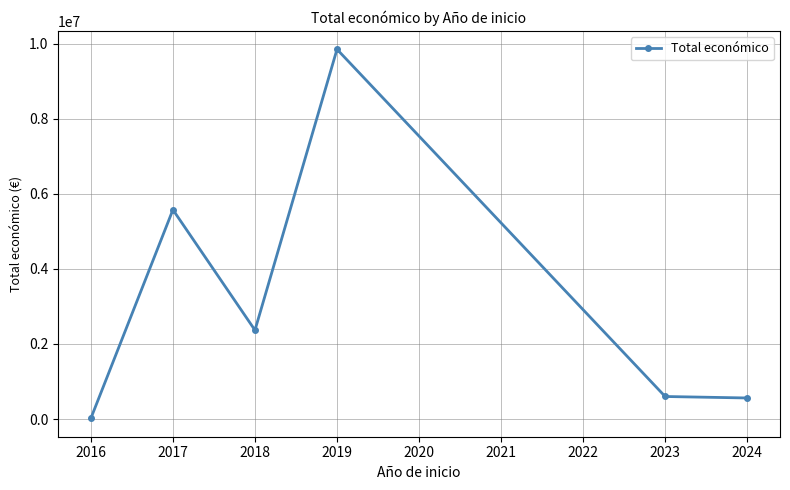

True or false: the data has more than 0 interior local peaks.

True